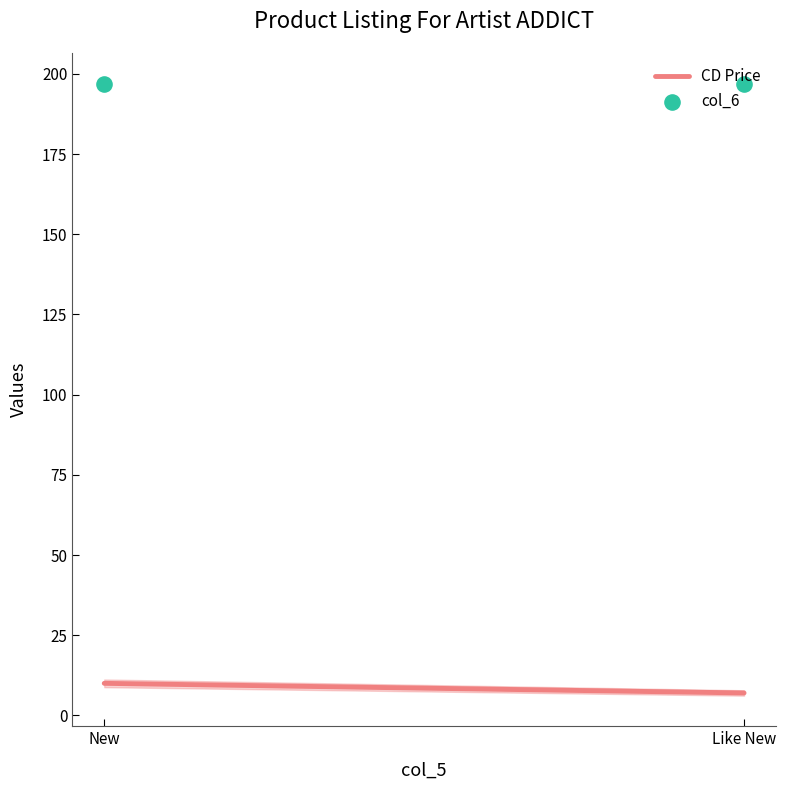

What are all the series names shown in the legend?

CD Price, col_6